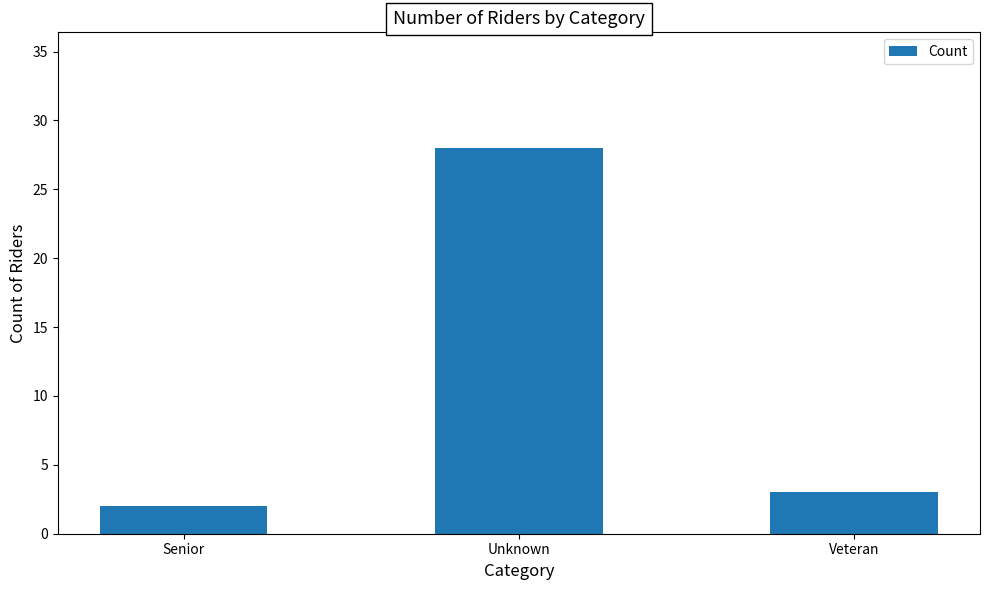

At which label does the data first exceed 3?

Unknown